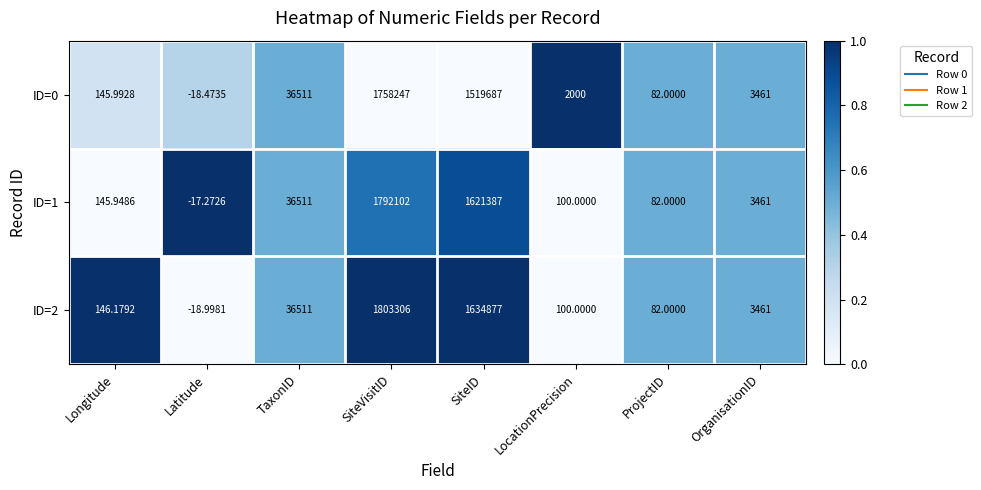

How many series are shown in this chart?

3